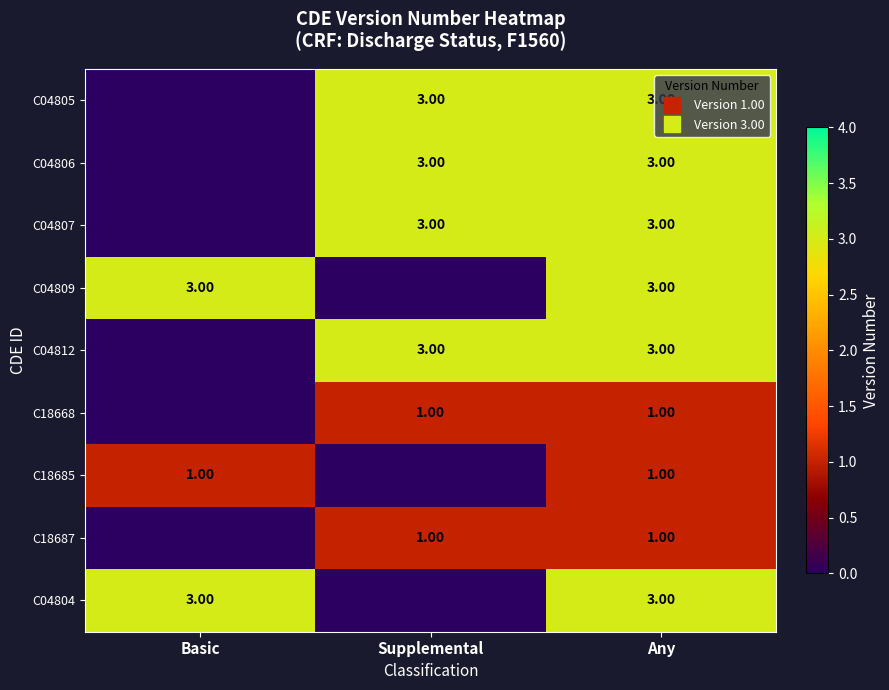

Which series changed the most between Basic and Any?

C04805